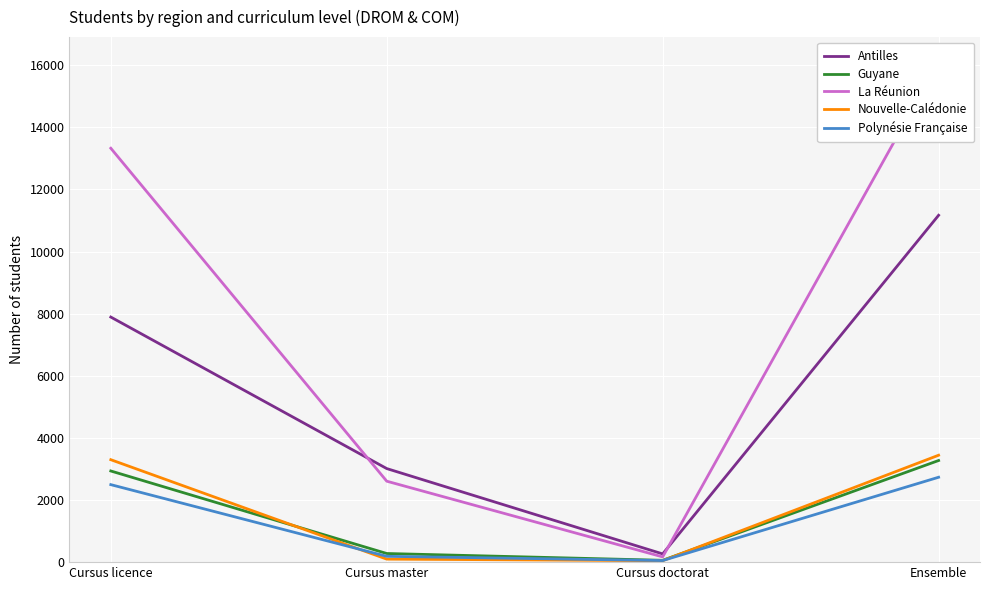

How many lines are shown in the chart?

5